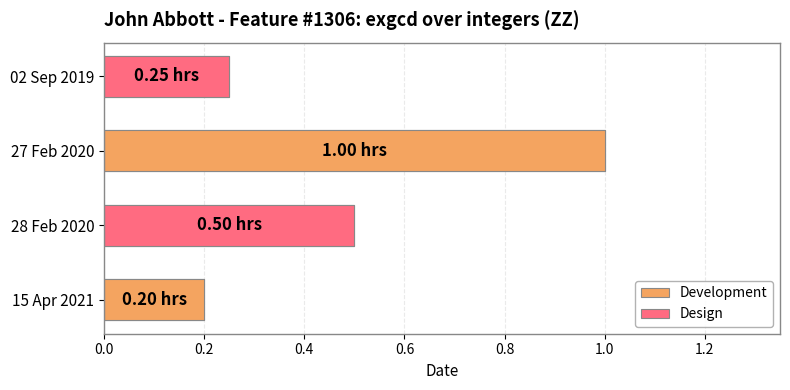

How many bars are there in total?

4